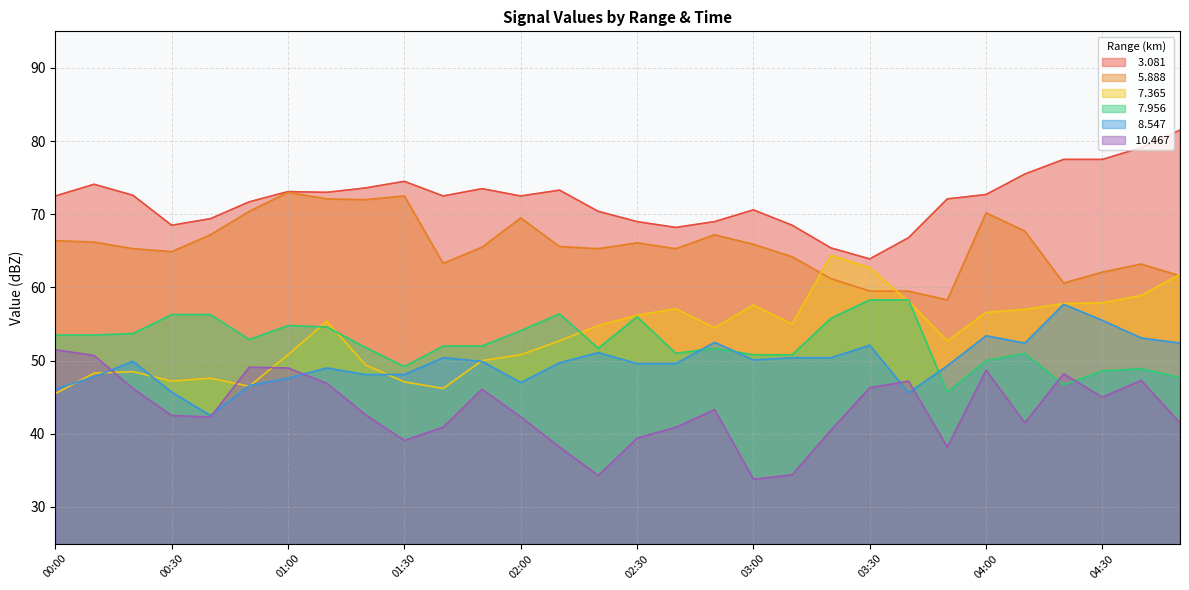

List the series in order of their peak value, highest first.

  3.081,   5.888,   7.365,   7.956,   8.547,  10.467